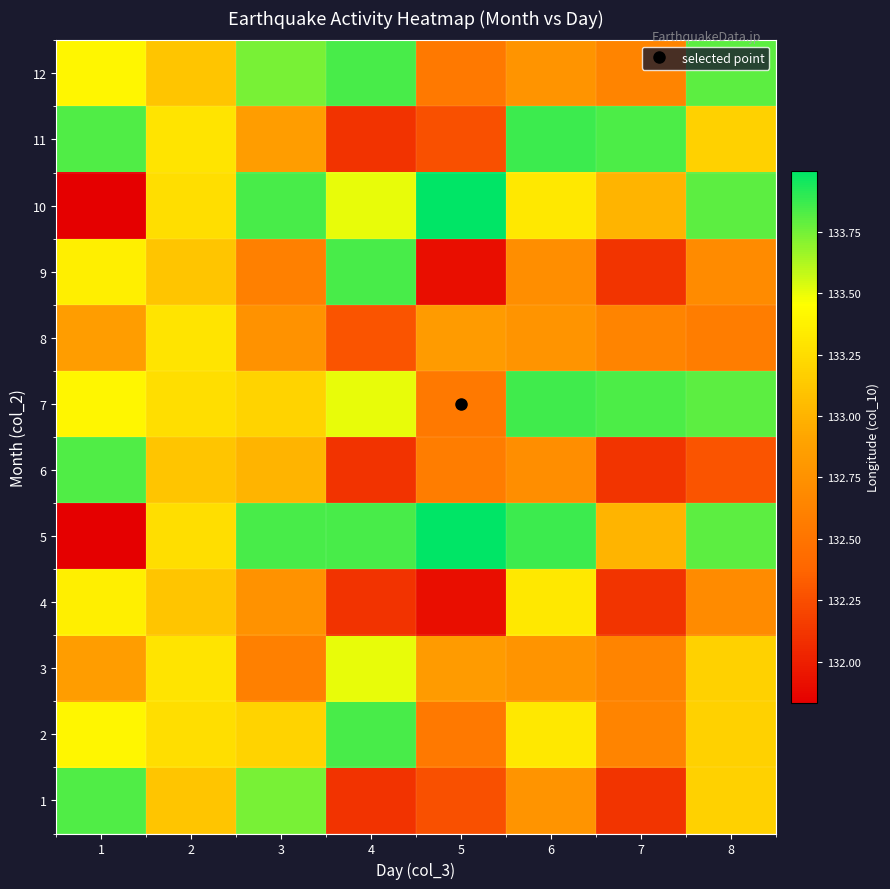

What is the greatest value displayed?

134.0